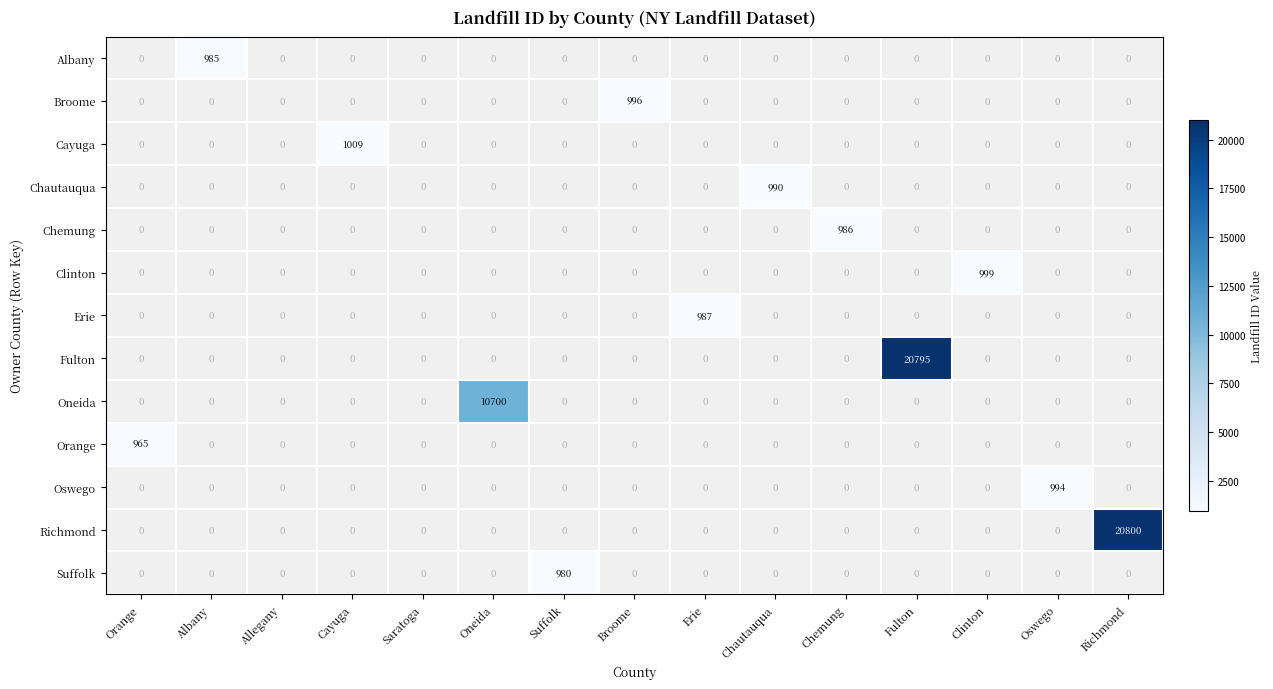

What is the maximum value for Orange?

965.0